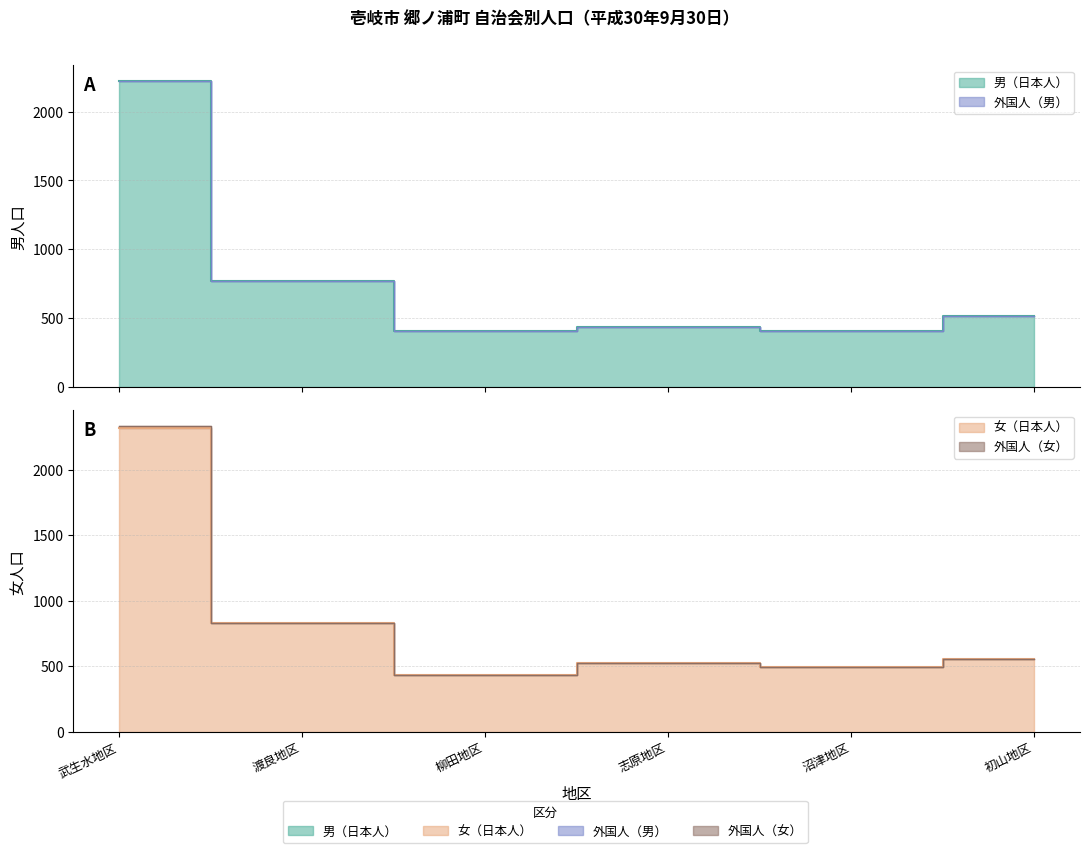

In 女（日本人）, how many points are lower than both neighbors (excluding endpoints)?

2